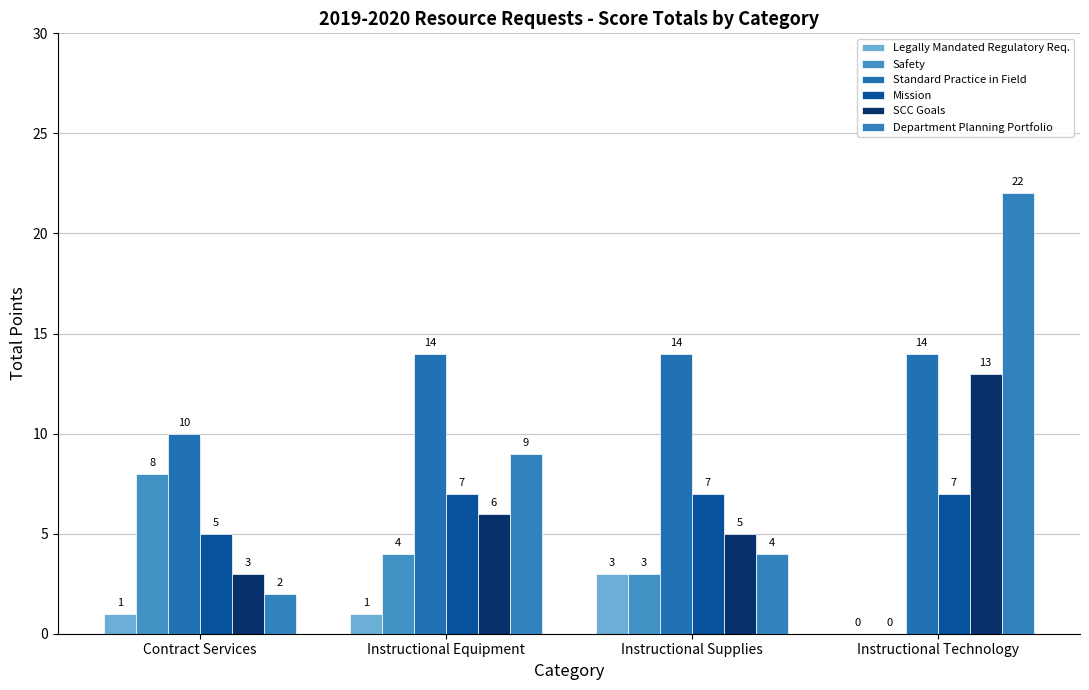

At which label is Mission closest to 6?

Contract Services